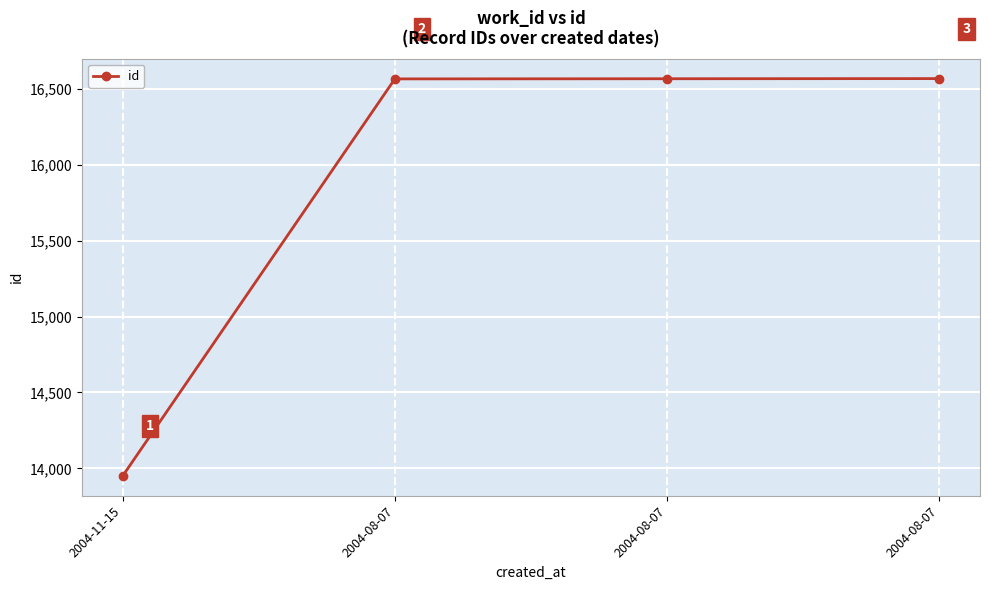

Where does the data first go above 16565?

2004-08-07